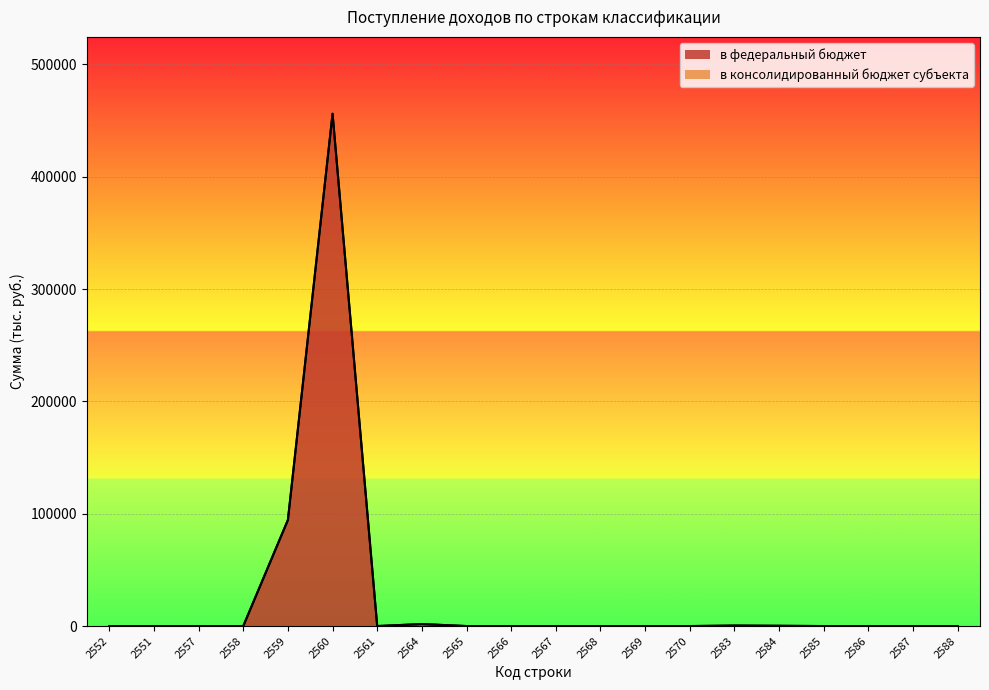

What is the sum of the values at 2587 and 2559?

94439